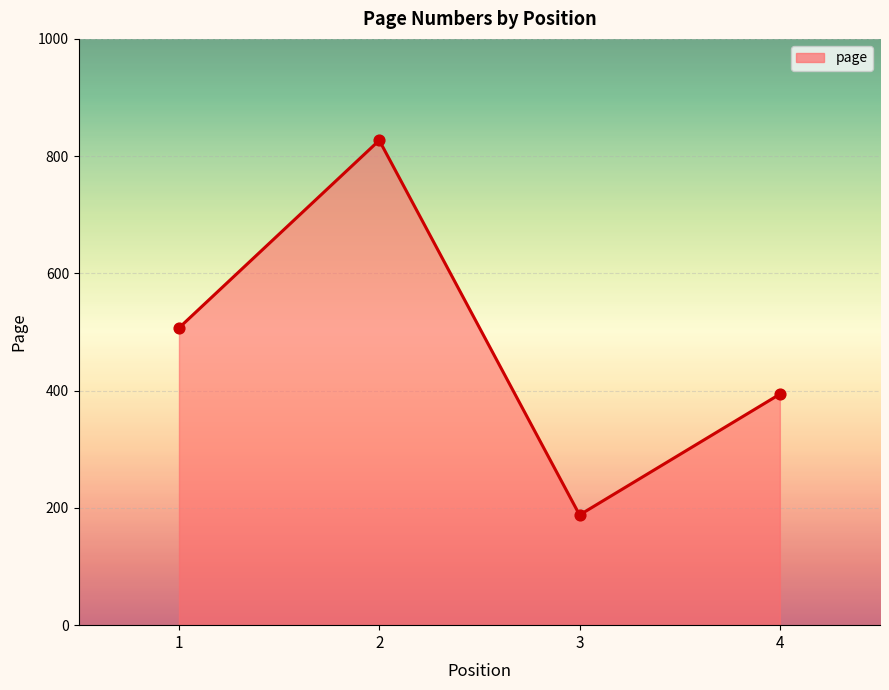

Which has a higher value, 2 or 4?

2